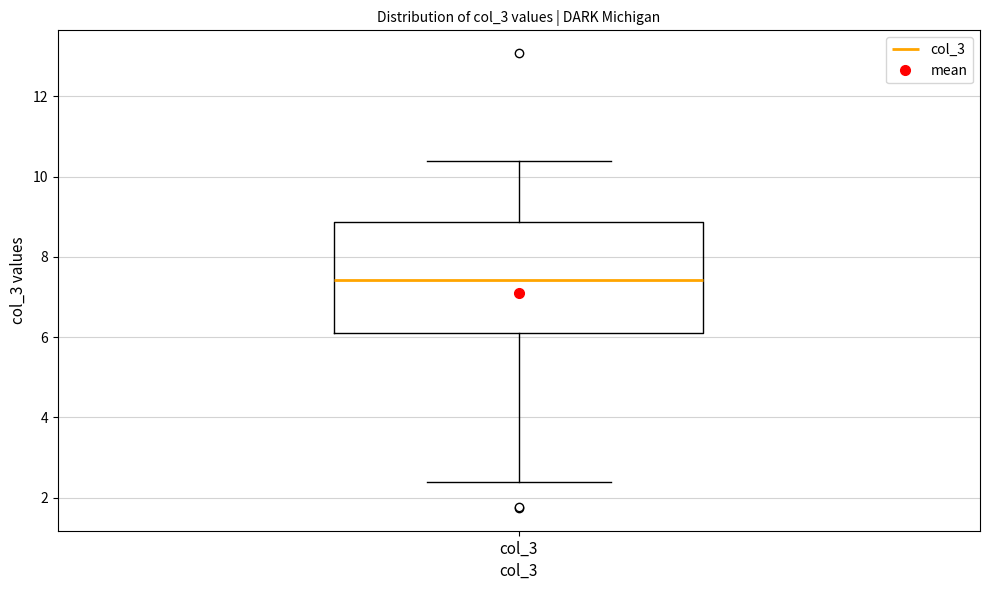

Where does the lower whisker of the box for col_3 end on the y-axis? The values are not printed on the chart, so give them approximately, as read against the axis.

2.4